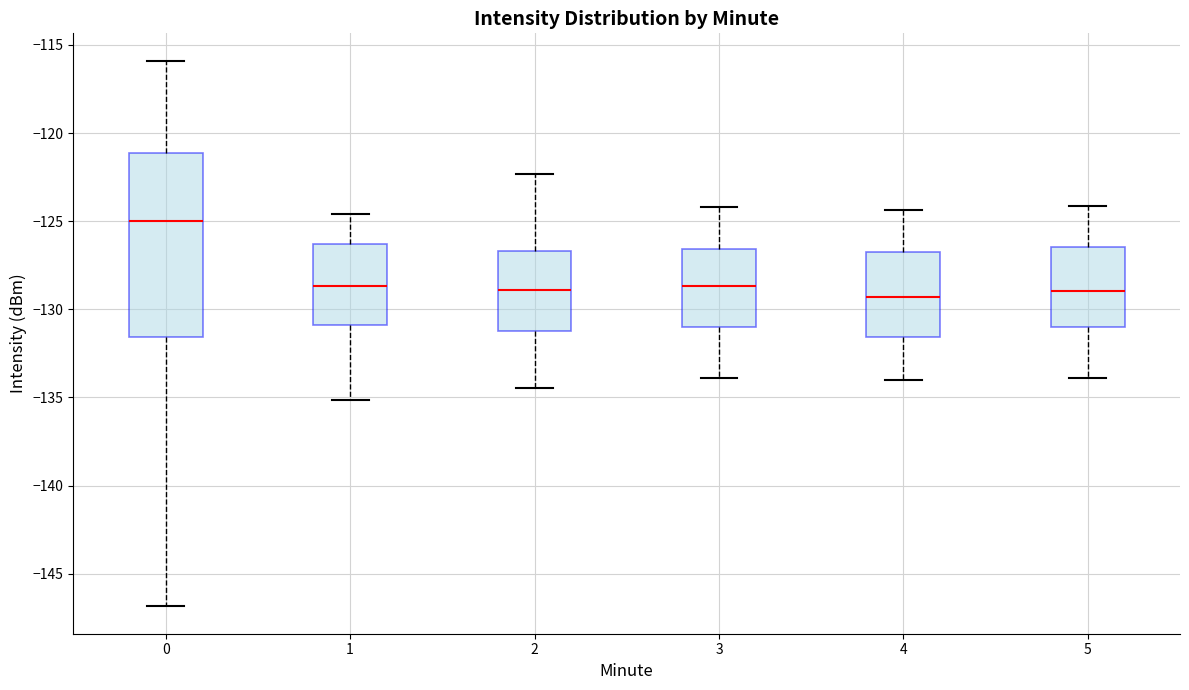

Reading left to right, transcribe this box plot: for each box, give where its median line is, the range the box spans, and where its two whiskers end, as read against the y-axis. The values are not printed on the chart, so give them approximately, as read against the axis.

0: median -125.0, box -131.5 to -121.0, whiskers -147.0 to -116.0
1: median -128.5, box -131.0 to -126.5, whiskers -135.0 to -124.5
2: median -129.0, box -131.0 to -126.5, whiskers -134.5 to -122.5
3: median -128.5, box -131.0 to -126.5, whiskers -134.0 to -124.0
4: median -129.5, box -131.5 to -127.0, whiskers -134.0 to -124.5
5: median -129.0, box -131.0 to -126.5, whiskers -134.0 to -124.0